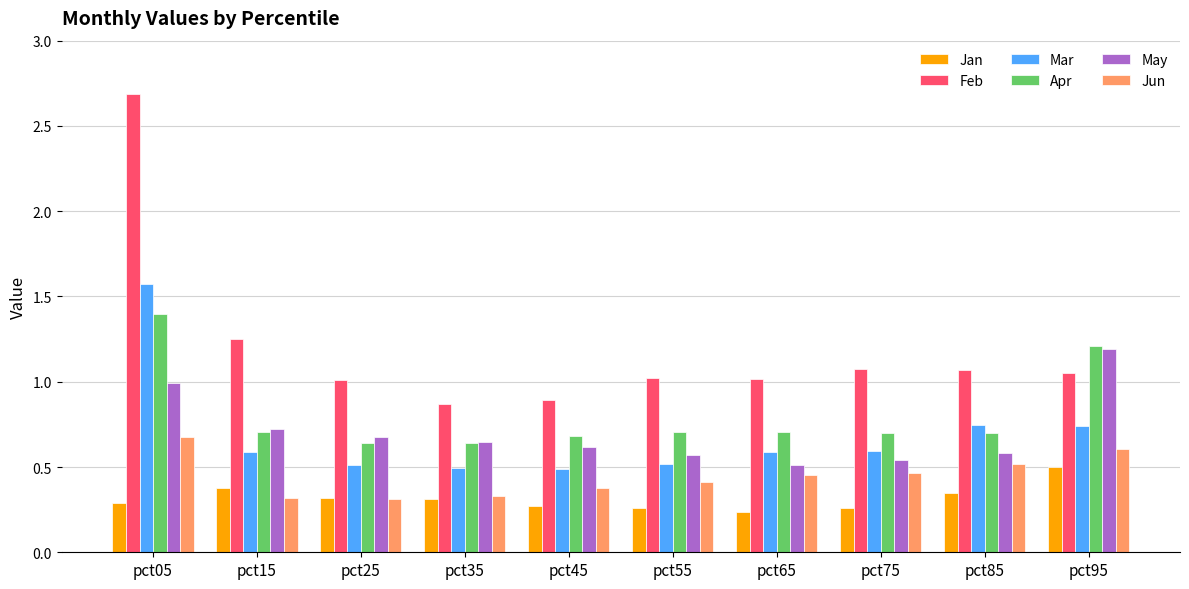

Between pct25 and pct85, which series saw the biggest shift?

Mar